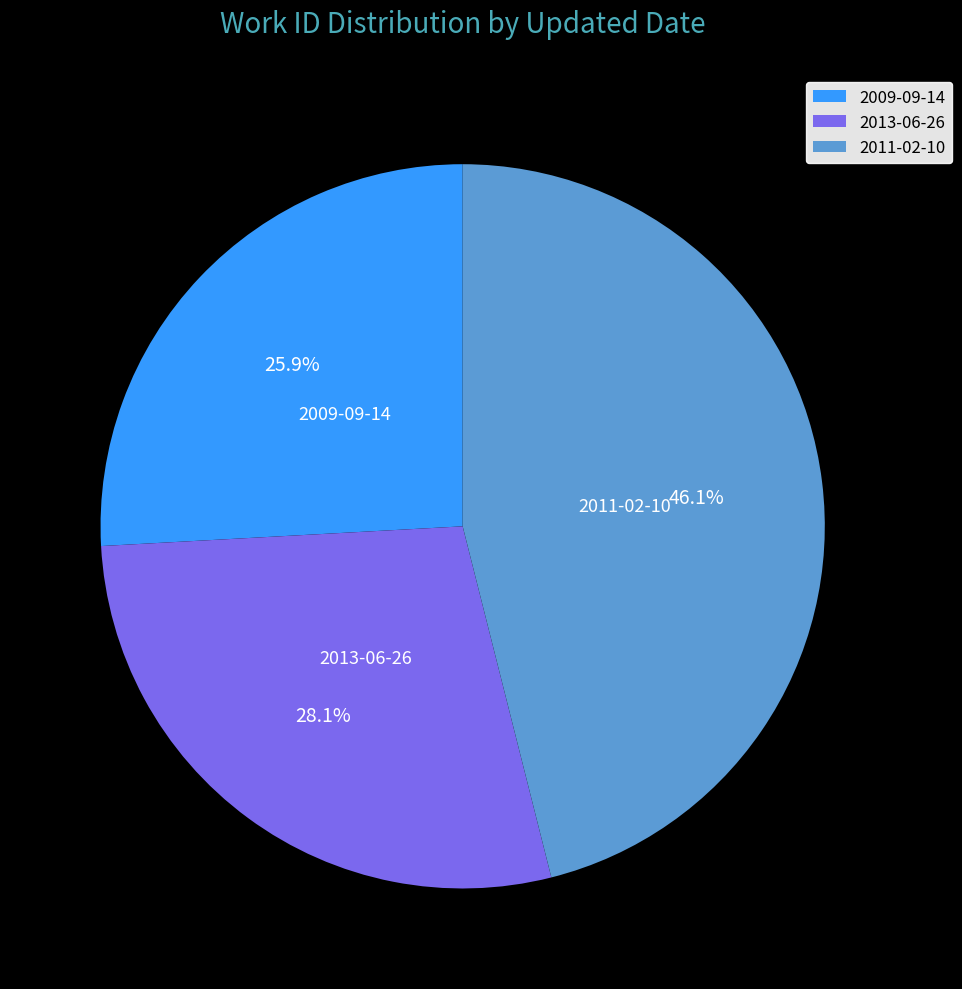

Approximately how many times larger is the value at 2013-06-26 compared to 2011-02-10?

0.6